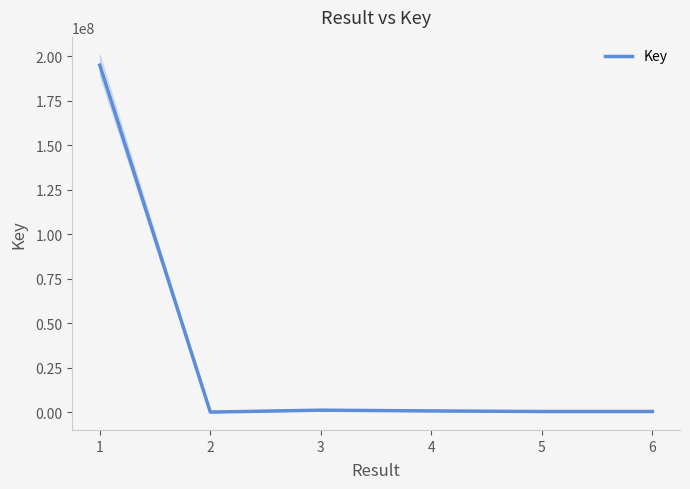

The value of Key at 1 is 131034646. True or false?

False